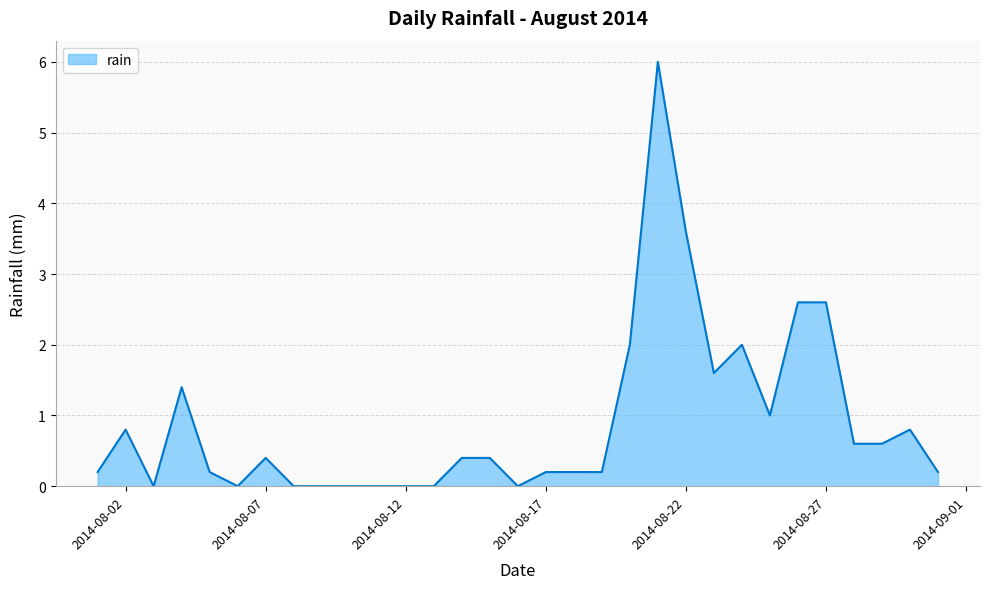

What is the greatest value displayed?

6.0